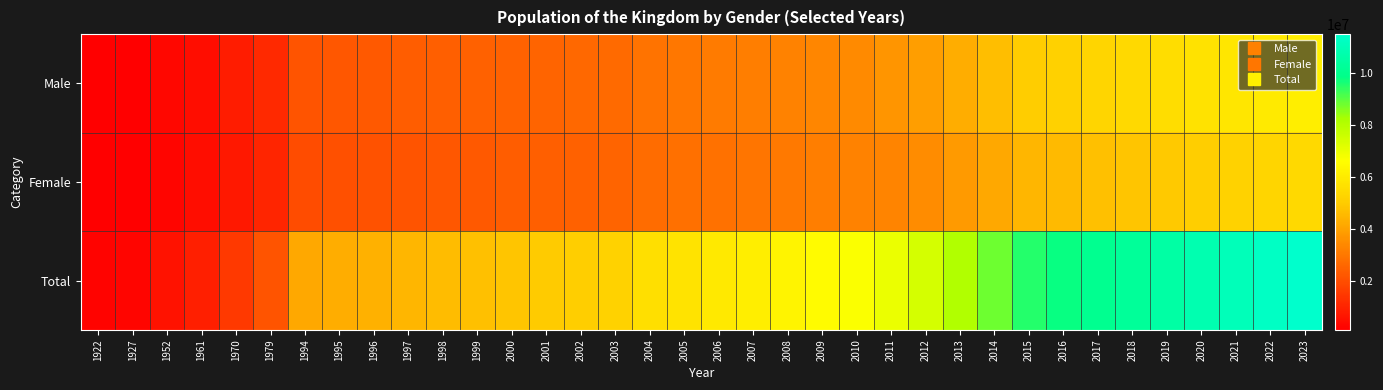

Reading left to right, list all the values displayed in this chart.

Male: 1922=120900	1927=136900	1952=301700	1961=469400	1970=784300	1979=1115800	1994=2160700	1995=2225800	1996=2287900	1997=2352100	1998=2413200	1999=2473200	2000=2501400	2001=2563700	2002=2625500	2003=2693500	2004=2887000	2005=2968000	2006=3058000	2007=3146000	2008=3243000	2009=3340000	2010=3448000	2011=3705000	2012=3935000	2013=4299000	2014=4664000	2015=5046800	2016=5188000	2017=5323000	2018=5458000	2019=5588000	2020=5722000	2021=5854000	2022=5984000	2023=6097000
Female: 1922=114100	1927=129100	1952=284500	1961=431400	1970=723900	1979=1017200	1994=1978700	1995=2038200	1996=2095100	1997=2153900	1998=2209800	1999=2264800	2000=2355600	2001=2414300	2002=2472500	2003=2536500	2004=2710000	2005=2790000	2006=2870000	2007=2960000	2008=3050000	2009=3150000	2010=3250000	2011=3288000	2012=3492000	2013=3815000	2014=4140000	2015=4484900	2016=4610000	2017=4730000	2018=4851000	2019=4966000	2020=5084000	2021=5203000	2022=5318000	2023=5419000
Total: 1922=235000	1927=266000	1952=586200	1961=900800	1970=1508200	1979=2133000	1994=4139400	1995=4264000	1996=4383000	1997=4506000	1998=4623000	1999=4738000	2000=4857000	2001=4978000	2002=5098000	2003=5230000	2004=5597000	2005=5758000	2006=5928000	2007=6106000	2008=6293000	2009=6490000	2010=6698000	2011=6993000	2012=7427000	2013=8114000	2014=8804000	2015=9531700	2016=9798000	2017=10053000	2018=10309000	2019=10554000	2020=10806000	2021=11057000	2022=11302000	2023=11516000